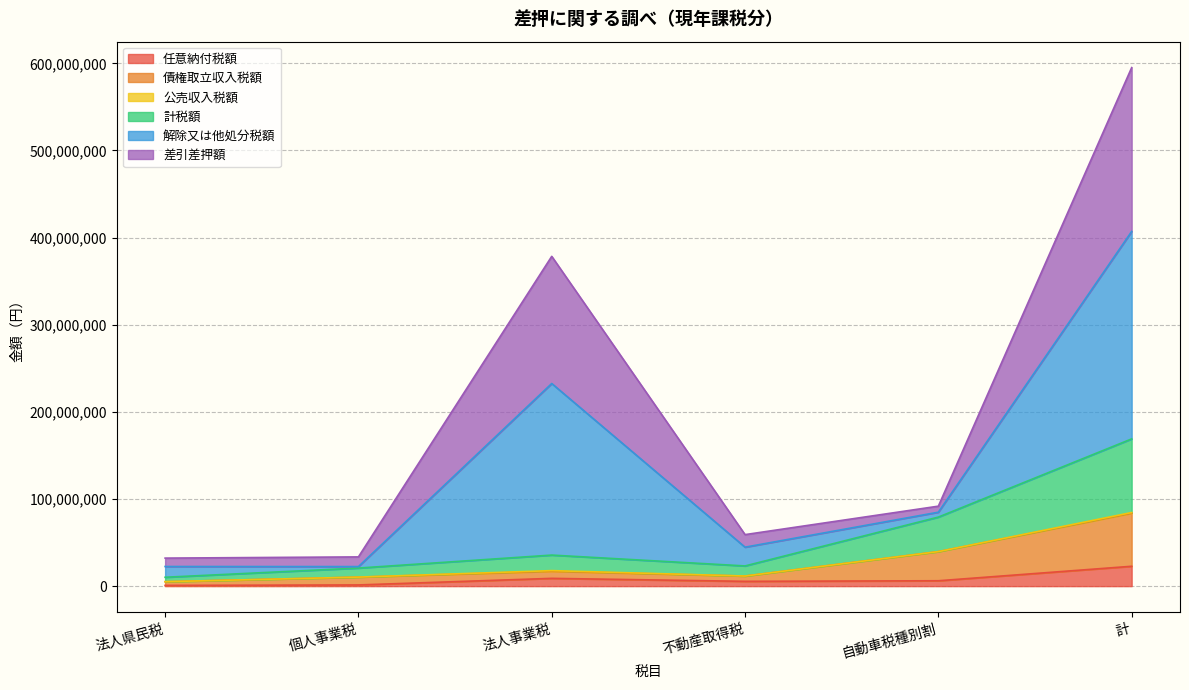

At which category does 差引差押額 reach its first local peak?

法人事業税